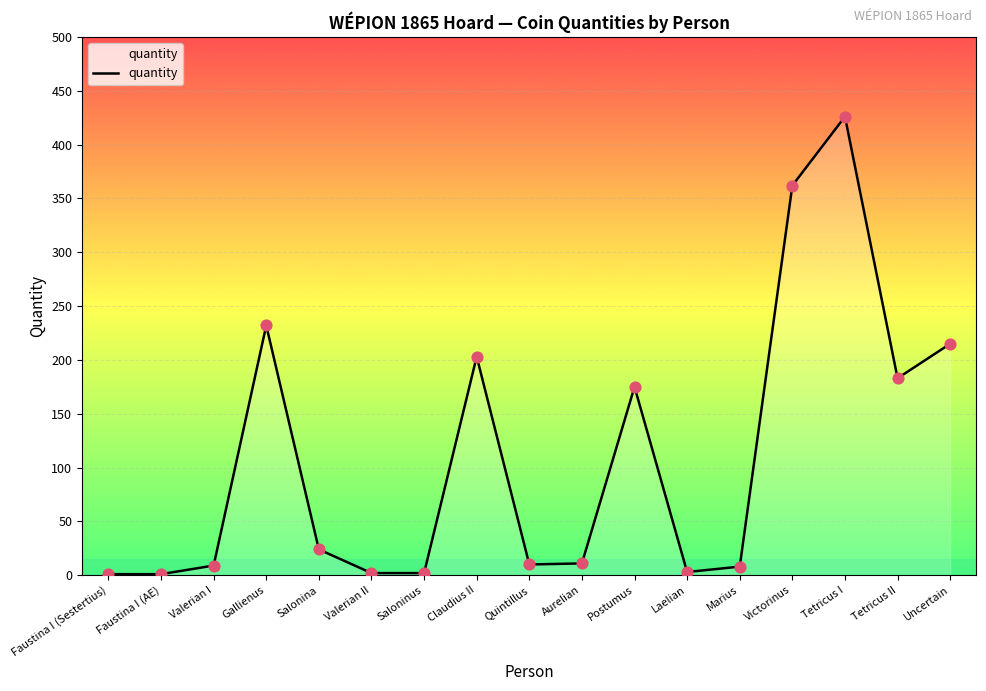

Approximately how many times larger is the value at Laelian compared to Faustina I (AE)?

3.0